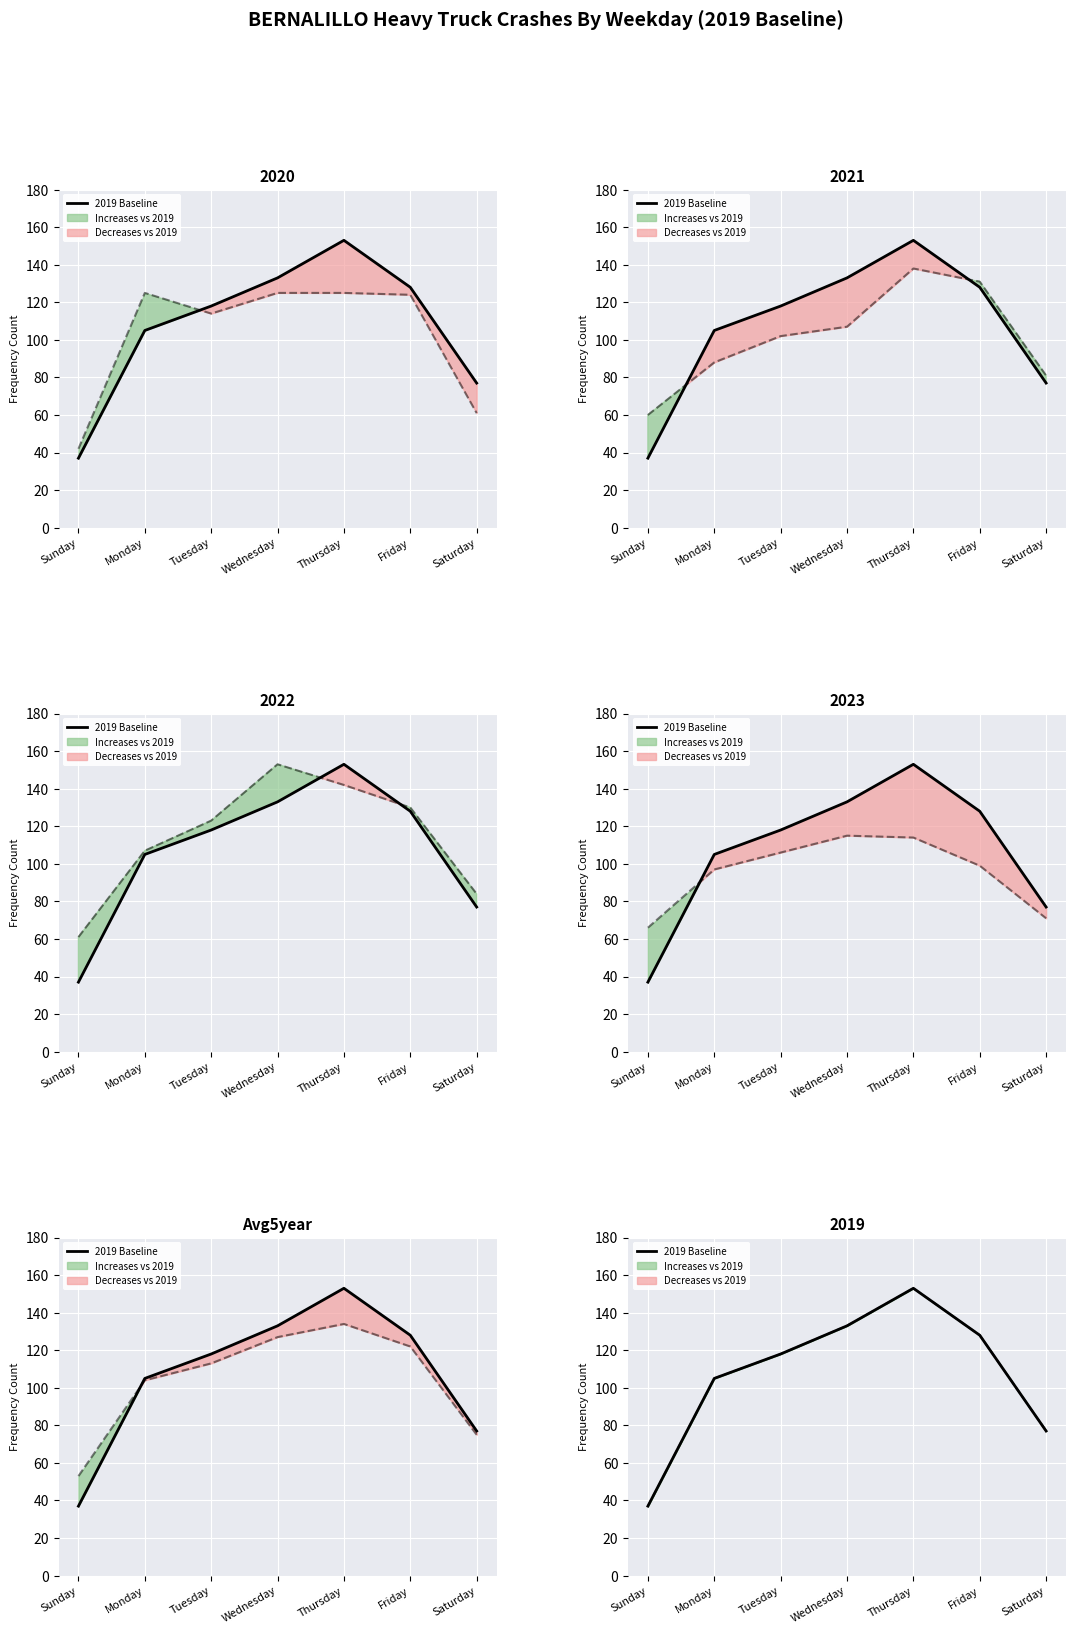

Reading left to right, what are all the values shown in this chart?

Sunday=37	Monday=105	Tuesday=118	Wednesday=133	Thursday=153	Friday=128	Saturday=77